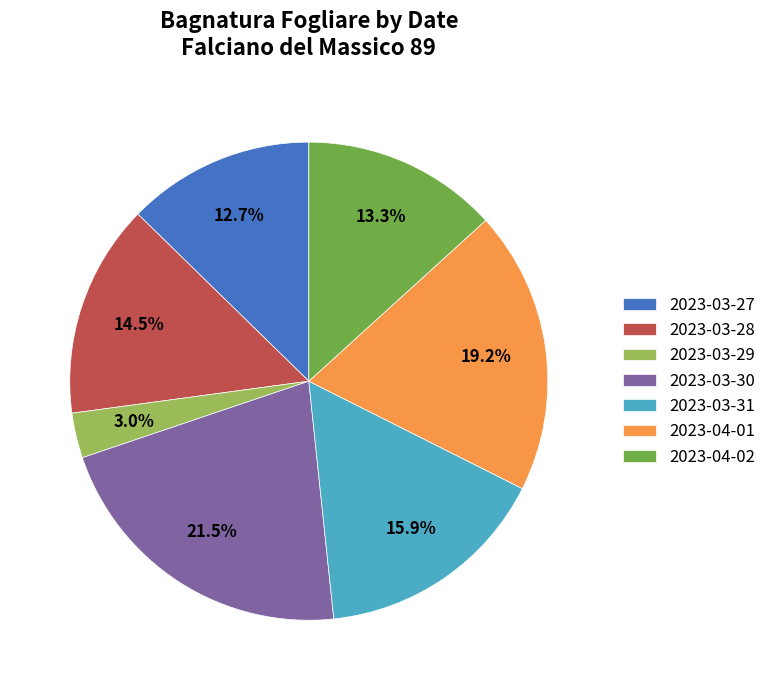

What is the ratio of the value at 2023-03-29 to the value at 2023-03-27?

0.2